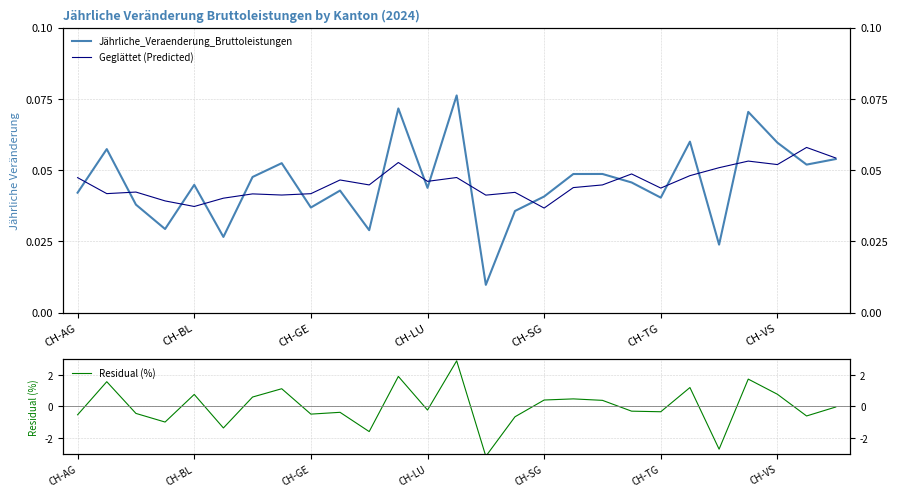

What is the maximum value for Residual (%)?

2.9